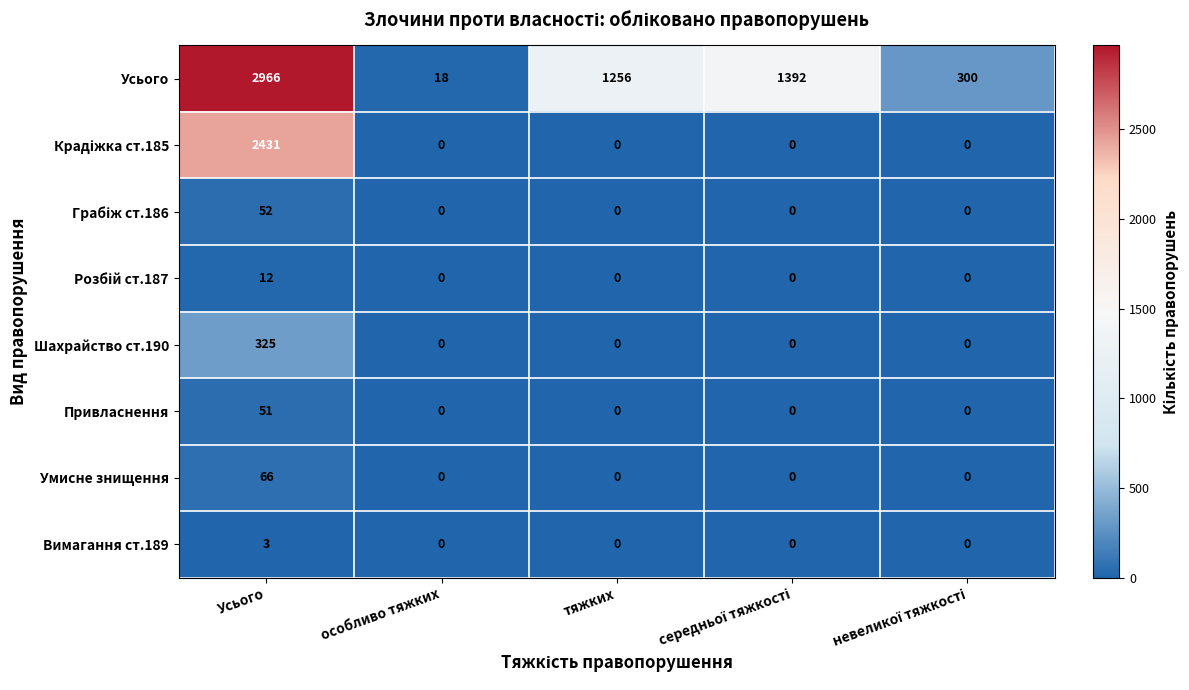

What is the sum of all Умисне знищення values?

66